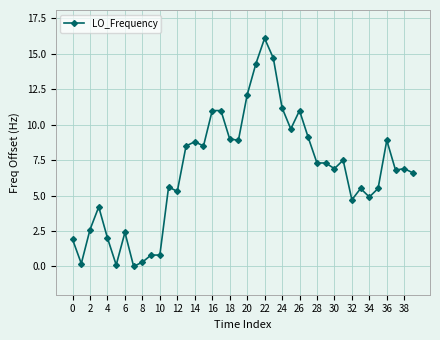

What is the maximum value shown in the chart?

16.1